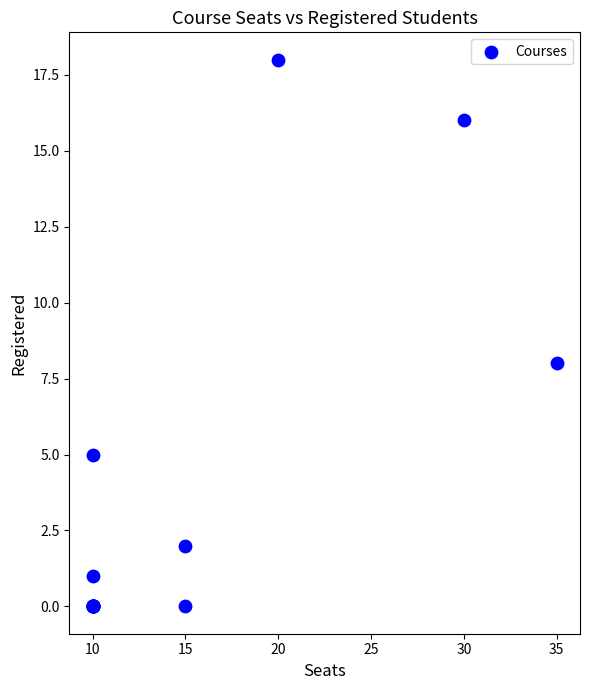

What Y value in the scatter plot is closest to 9?

8